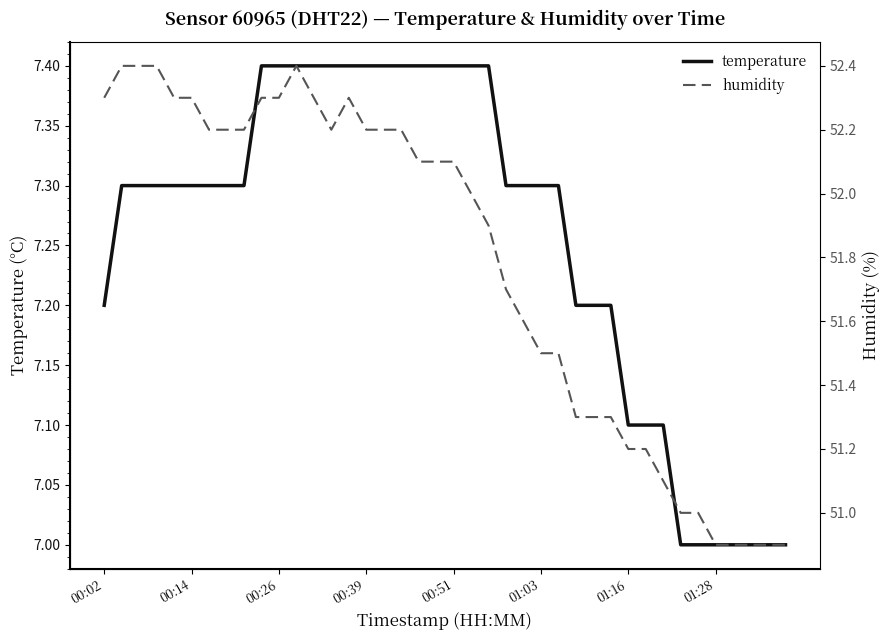

What is the highest value of the humidity series?

52.4